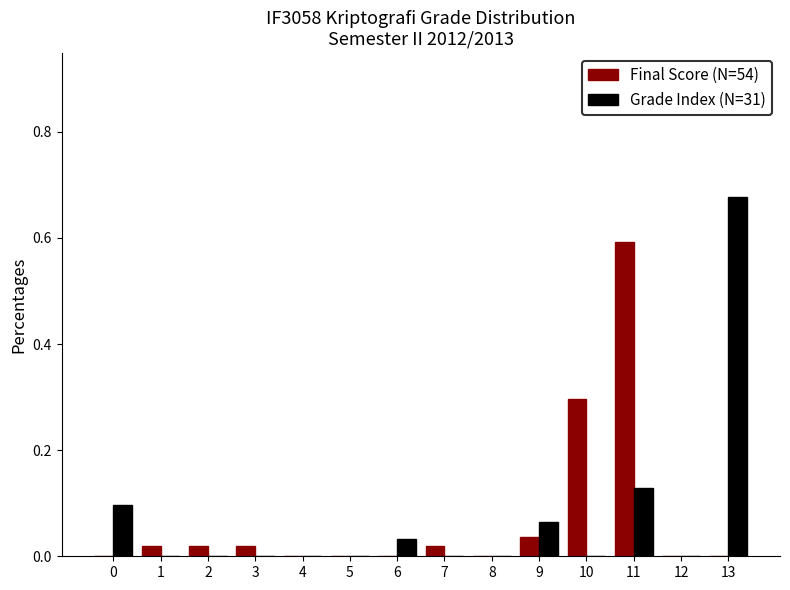

Which series changed the most between 2 and 8?

Final Score (N=54)